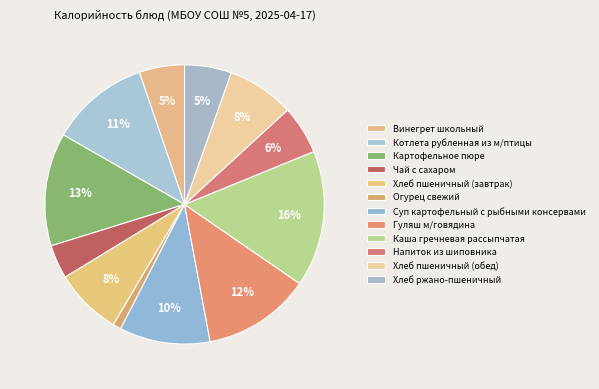

Count the number of slices in the pie.

12